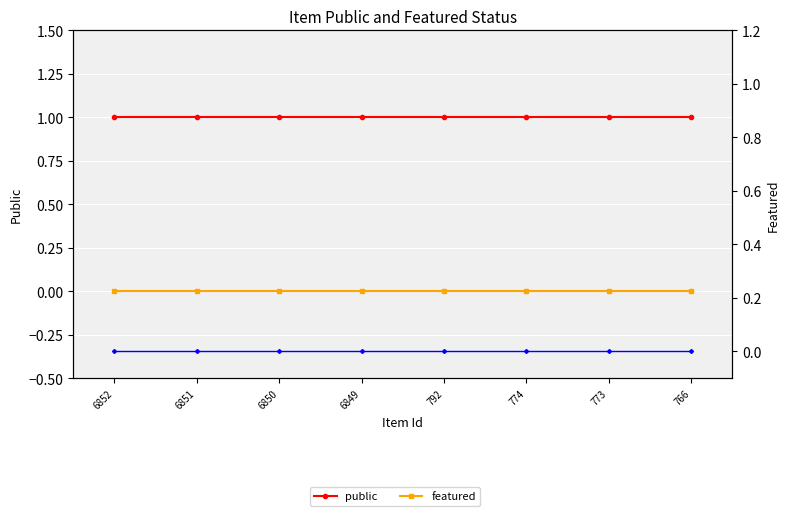

Between 774 and 766, which series saw the biggest shift?

public